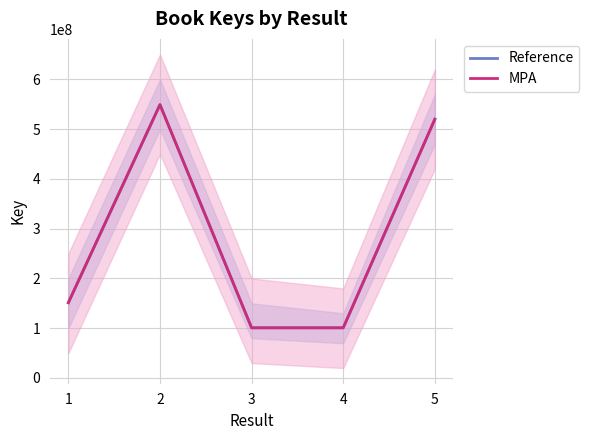

How many values in the MPA series are below 151378484?

2